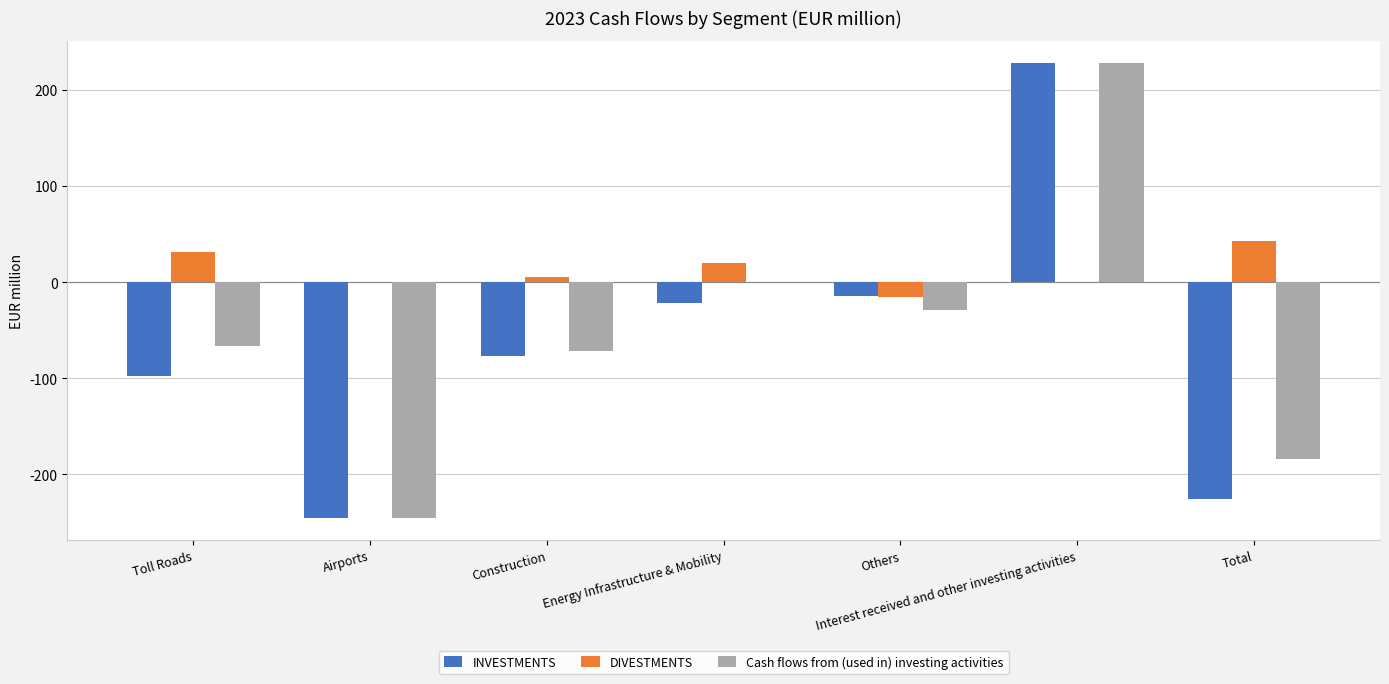

Does the chart contain stacked bars?

No